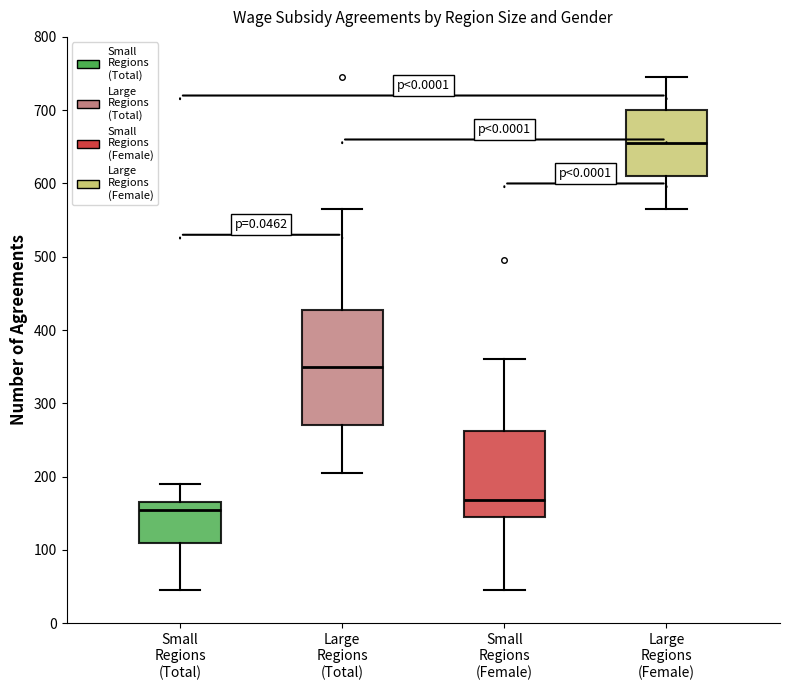

Reading left to right, transcribe this box plot: for each box, give where its median line is, the range the box spans, and where its two whiskers end, as read against the y-axis. The values are not printed on the chart, so give them approximately, as read against the axis.

Small Regions (Total): median 160, box 110 to 170, whiskers 50 to 190
Large Regions (Total): median 350, box 270 to 430, whiskers 210 to 570
Small Regions (Female): median 170, box 150 to 260, whiskers 50 to 360
Large Regions (Female): median 660, box 610 to 700, whiskers 570 to 750